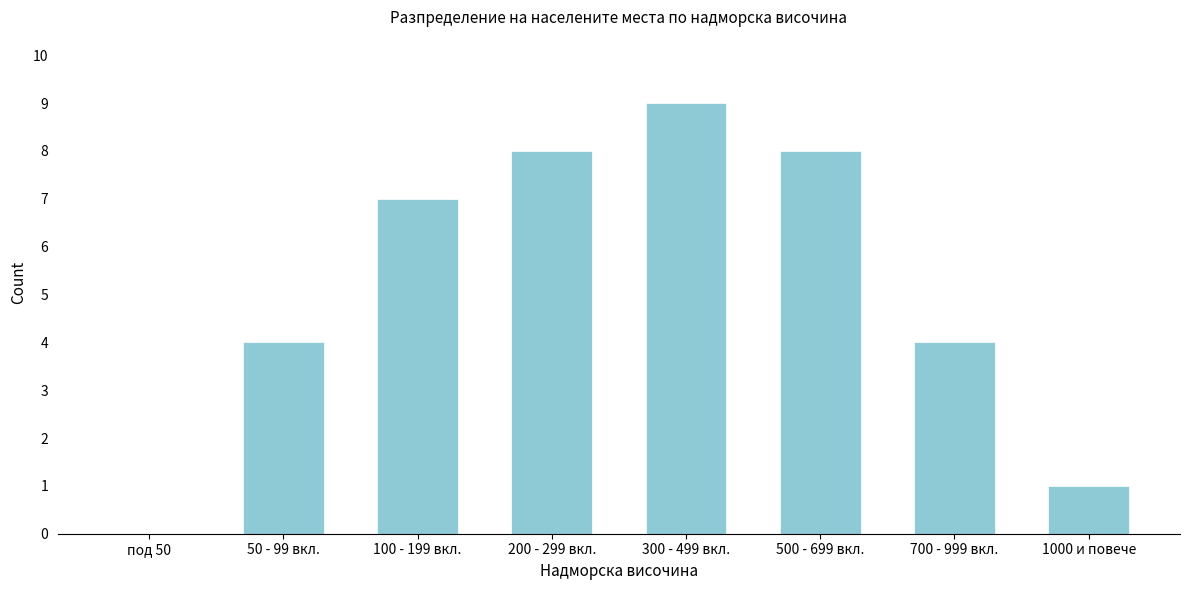

Reading left to right, transcribe all the data shown in this chart.

под 50=0	50 - 99 вкл.=4	100 - 199 вкл.=7	200 - 299 вкл.=8	300 - 499 вкл.=9	500 - 699 вкл.=8	700 - 999 вкл.=4	1000 и повече=1